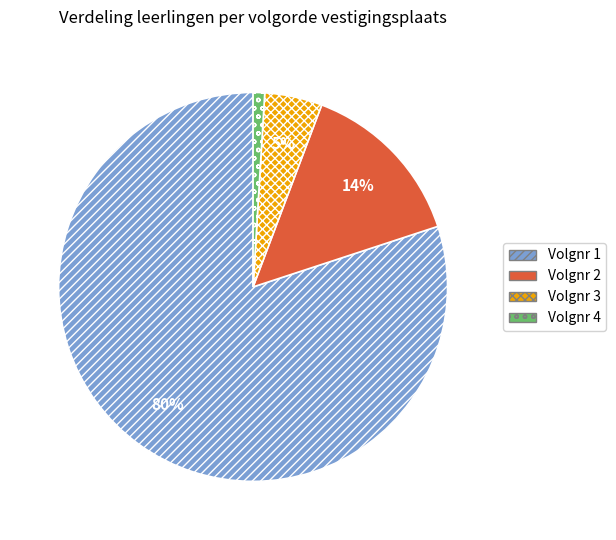

Does Volgnr 2 account for over 50% of the chart?

No